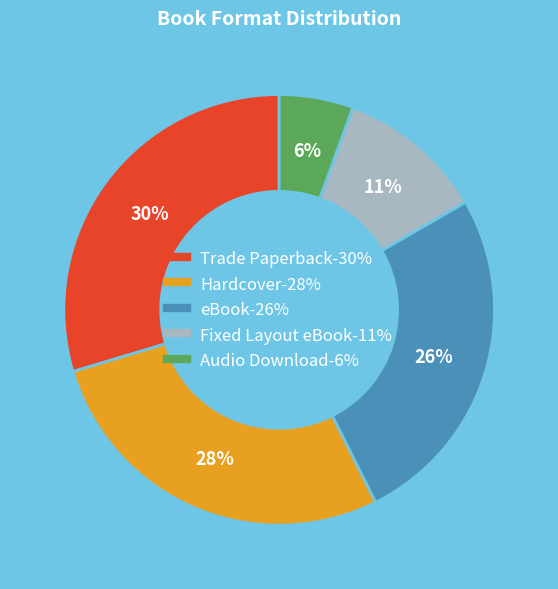

Rank the categories by value from highest to lowest.

Trade Paperback, Hardcover, eBook, Fixed Layout eBook, Audio Download